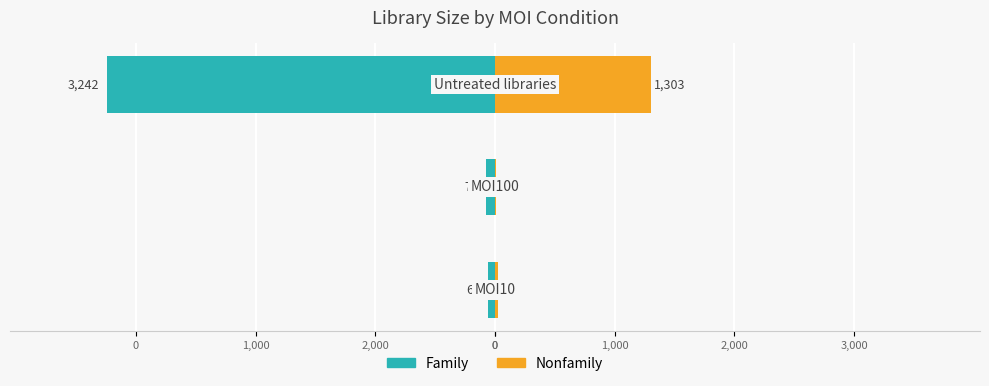

The value of Family at 2,000 is -105. True or false?

False